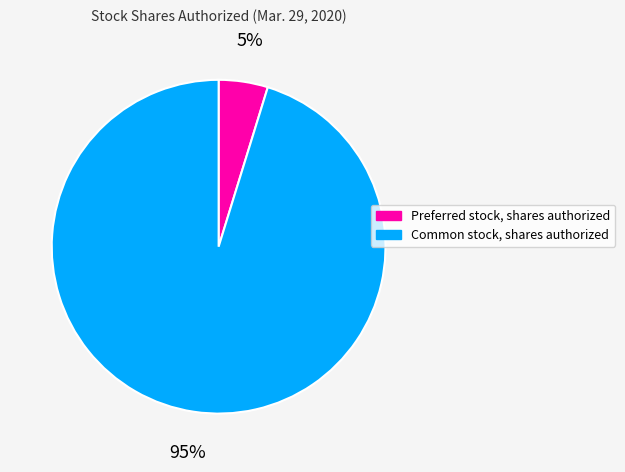

Rank the categories by value from highest to lowest.

Common stock, shares authorized, Preferred stock, shares authorized